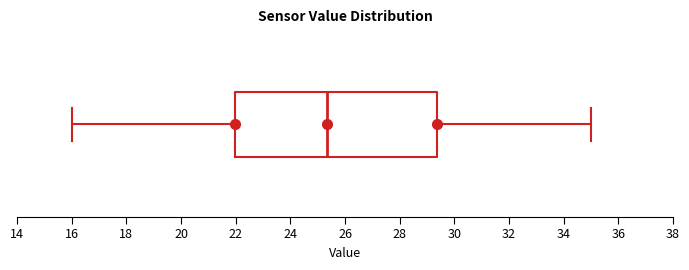

Read this box plot against the x-axis: the position of the median line, the range covered by the box, and the ends of both whiskers. The values are not printed on the chart, so give them approximately, as read against the axis.

median 25.4, box 22.0 to 29.4, whiskers 16.0 to 35.0